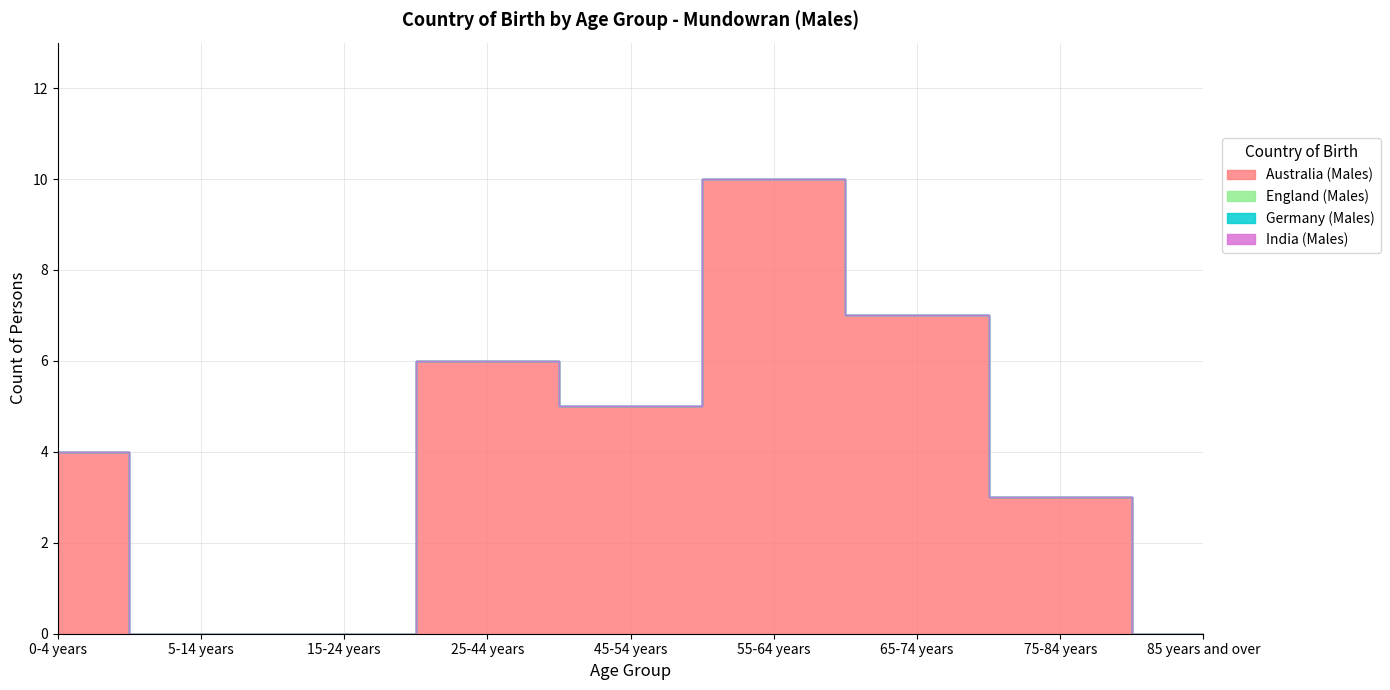

At which label is Germany (Males) closest to 0?

0-4 years